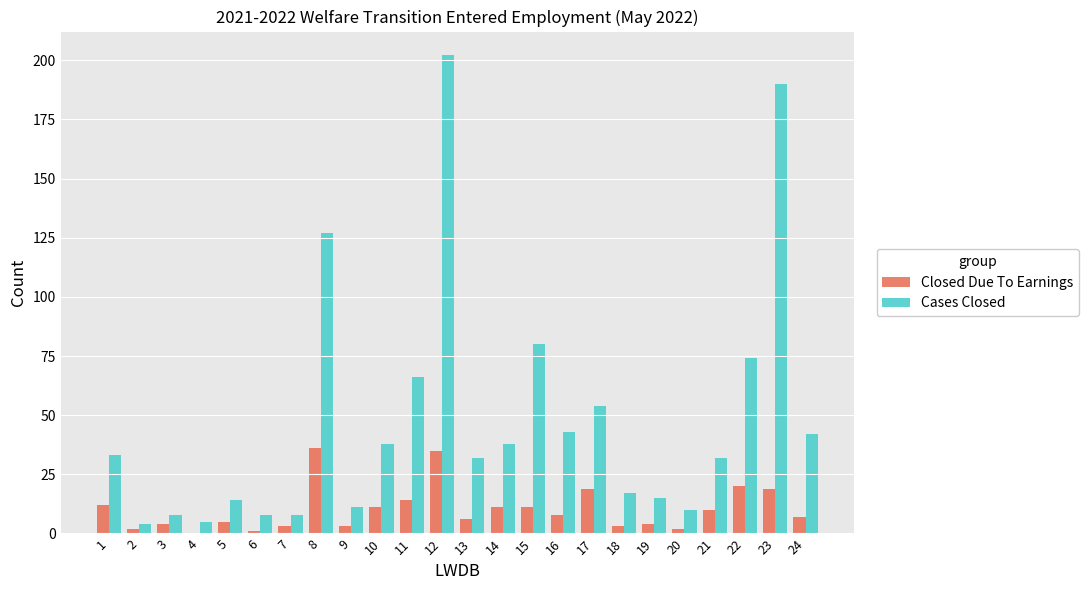

Is it true that Cases Closed equals 80 at 15?

True